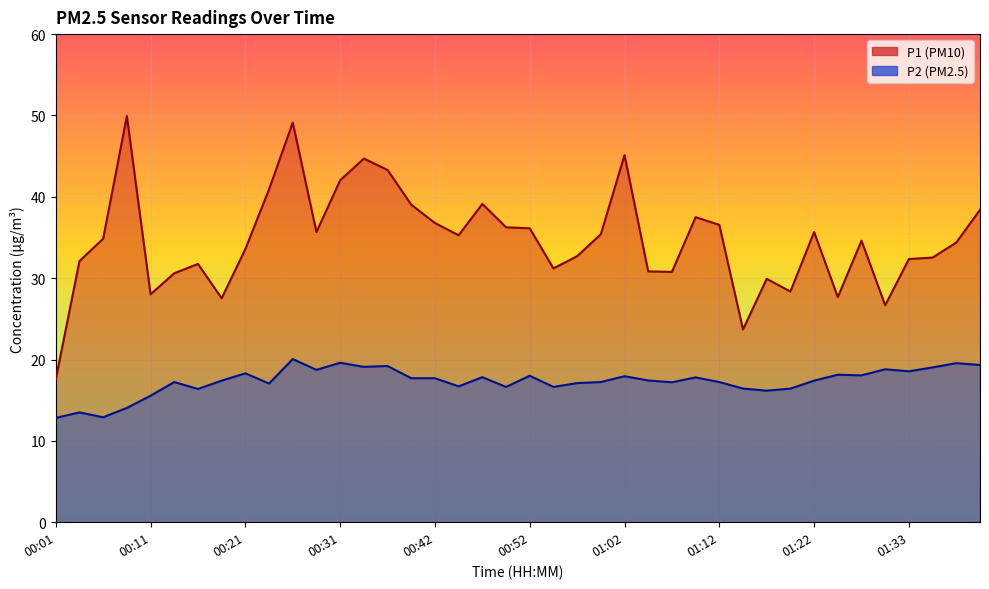

Read the P2 value at 00:36.

19.2